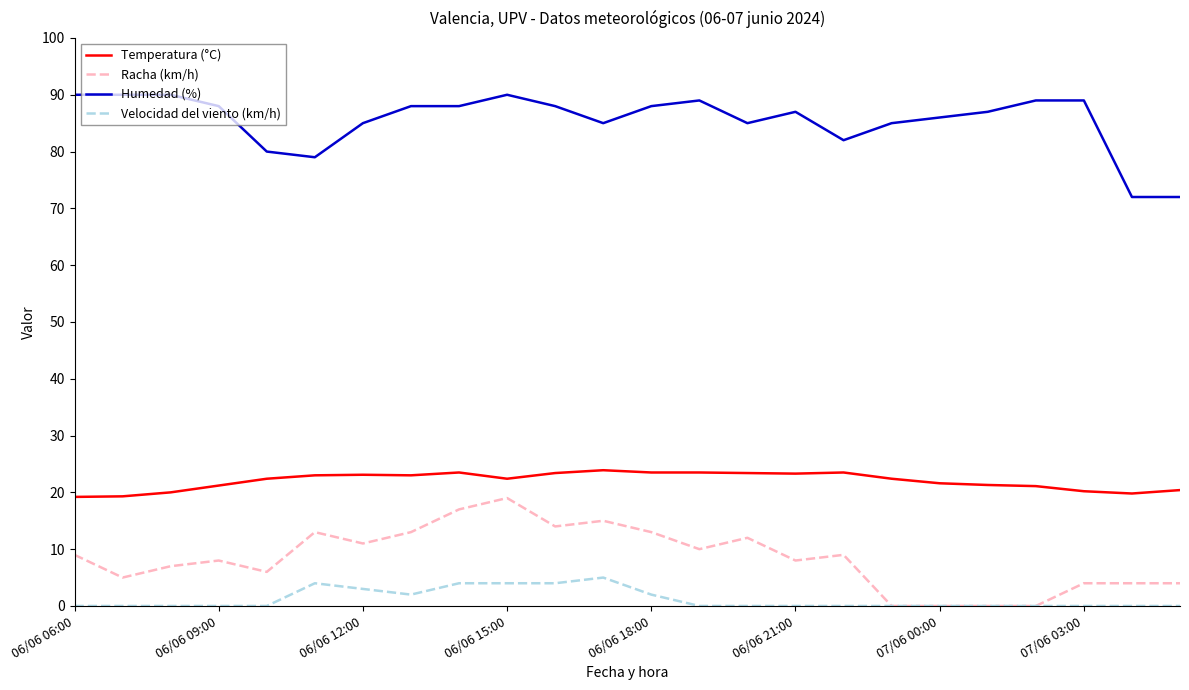

True or false: Humedad (%) and Temperatura (°C) intersect in this chart.

False